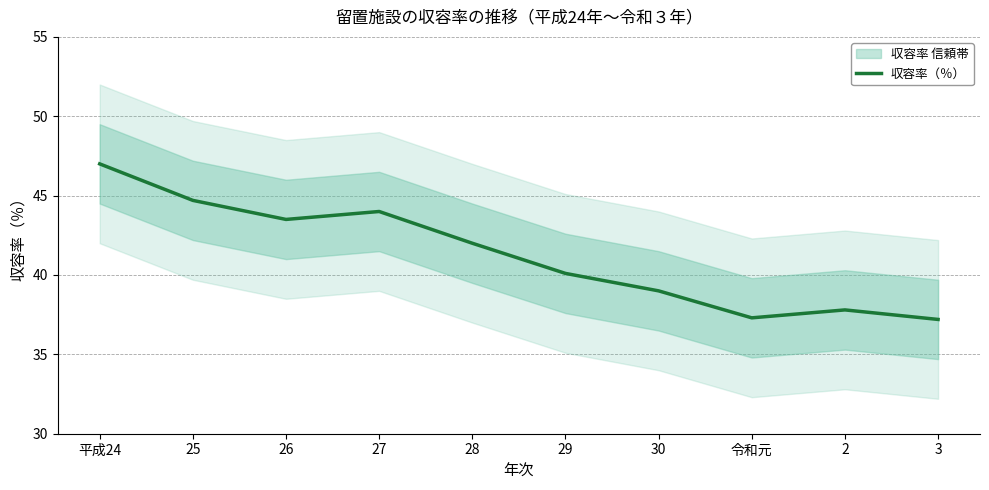

Reading left to right, list all the values displayed in this chart.

47.0	44.7	43.5	44.0	42.0	40.1	39.0	37.3	37.8	37.2